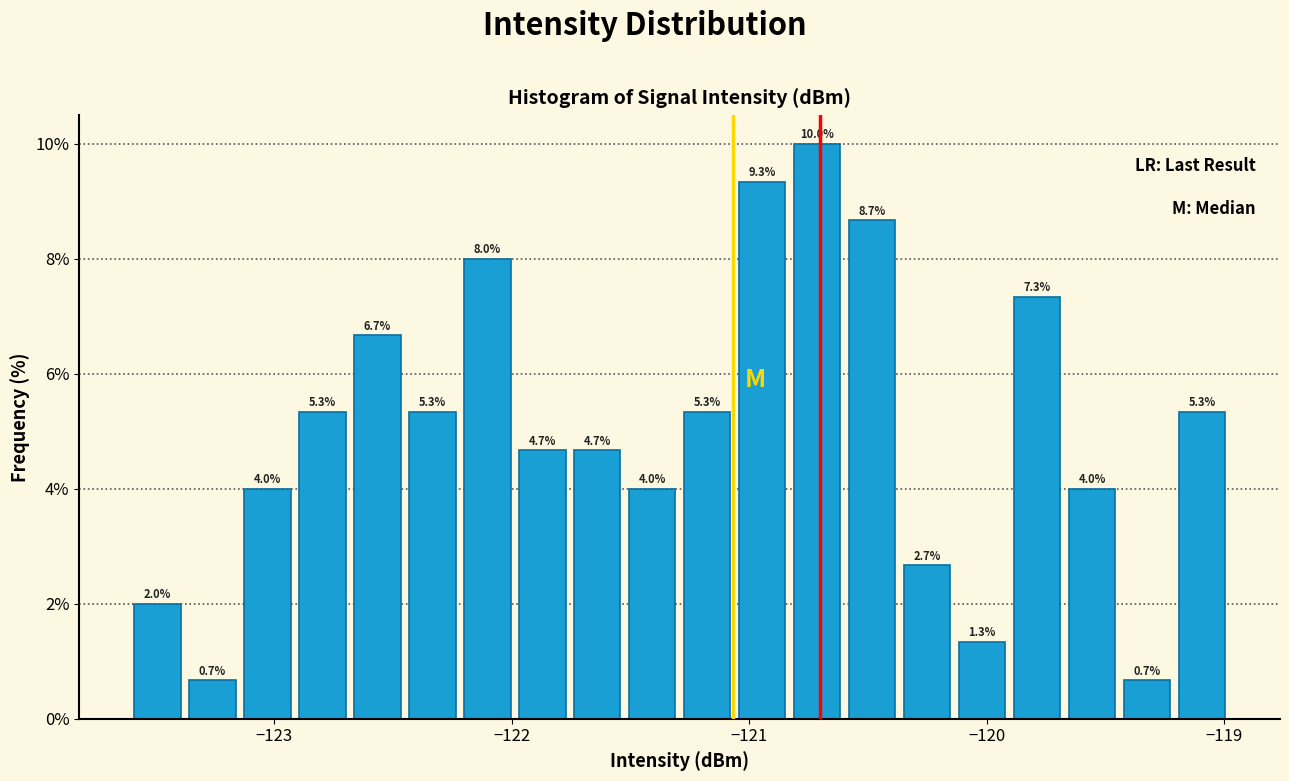

Read against the x-axis, roughly where is the centre of the tallest bar?

-120.7